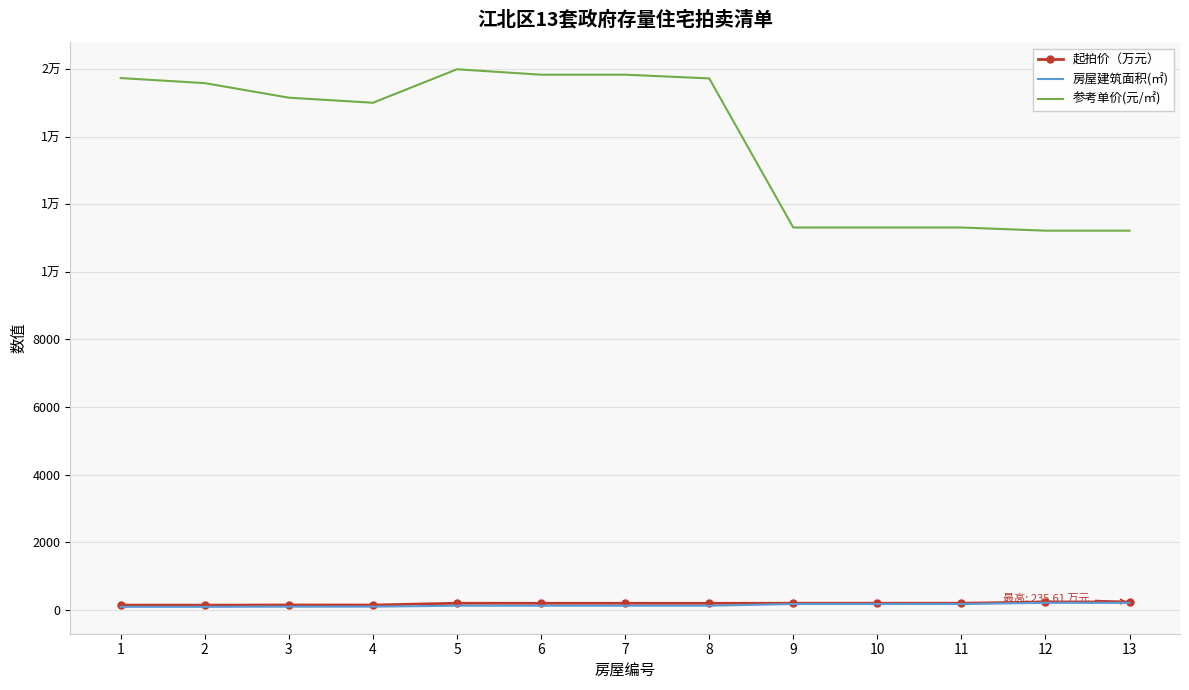

True or false: 房屋建筑面积(㎡) and 起拍价（万元） cross at least once.

False